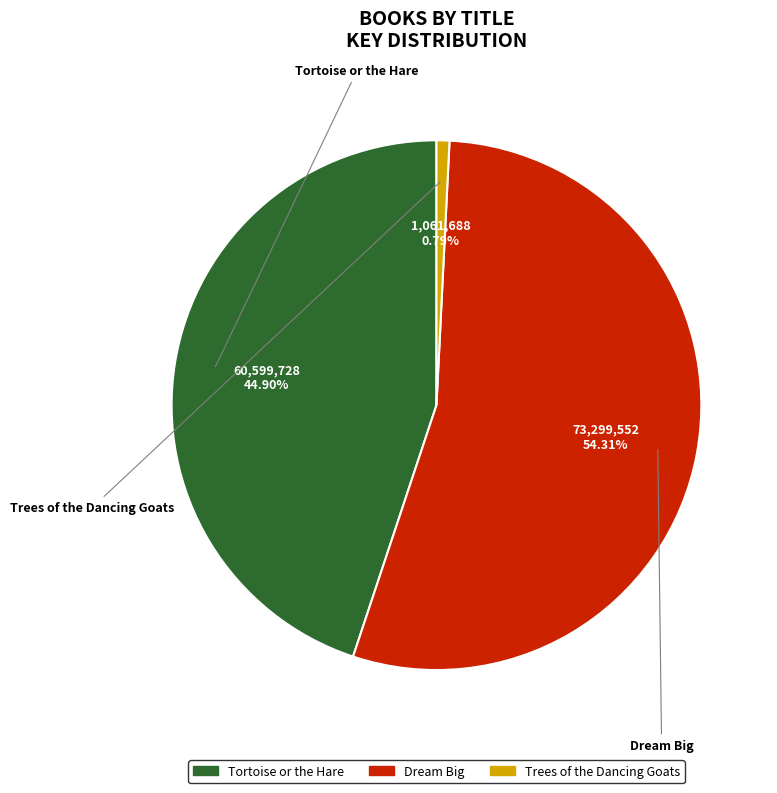

Does any single category account for the majority?

Yes